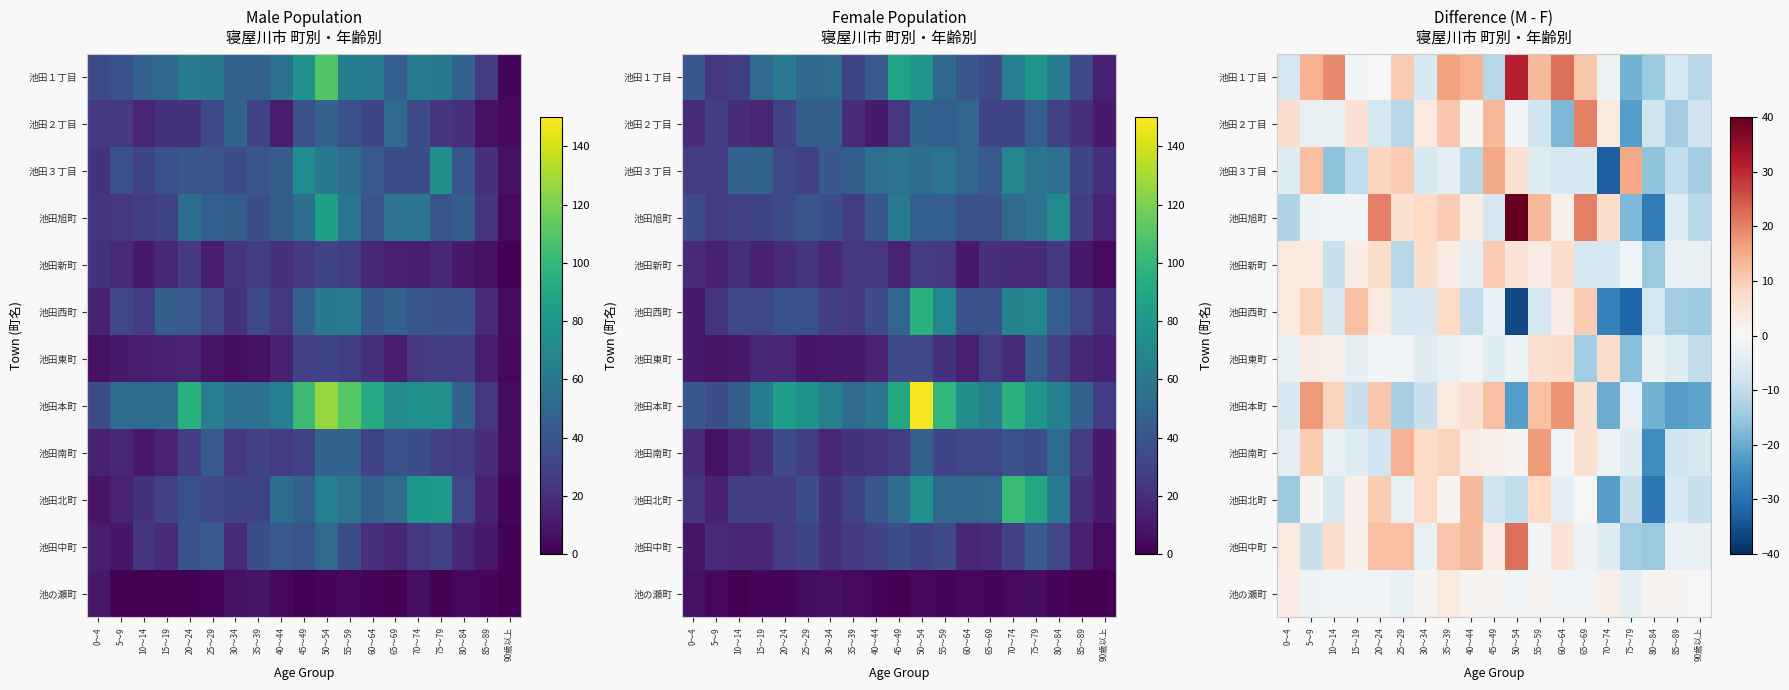

True or false: 池田北町 has a value of -17 at 50～54.

False